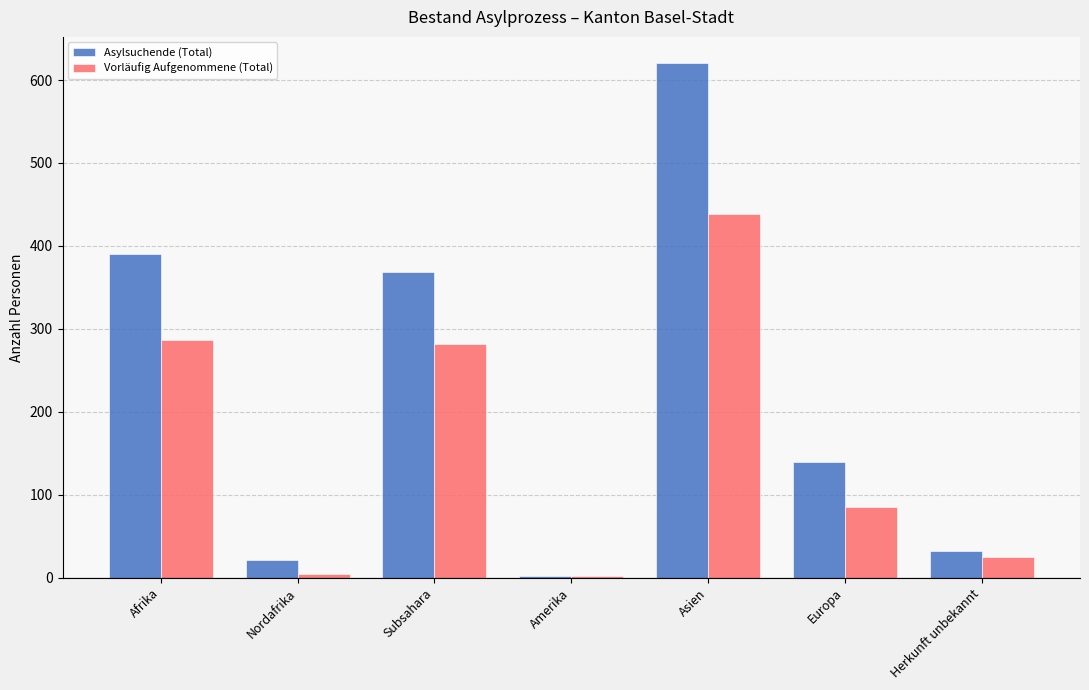

What is the difference between the second highest and second lowest values in the Vorläufig Aufgenommene (Total) series?

282